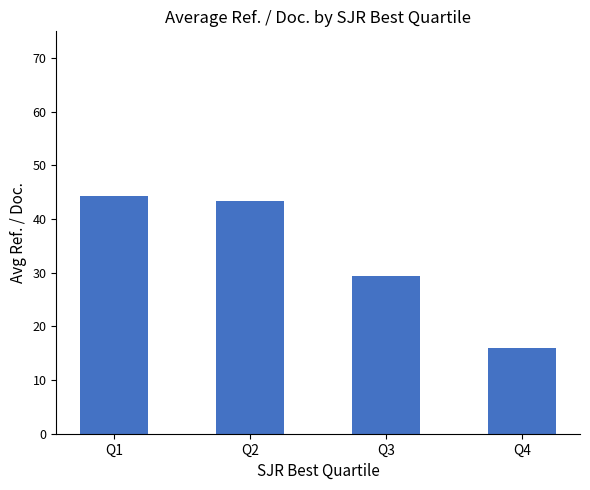

What is the difference between the maximum and minimum values?

28.3